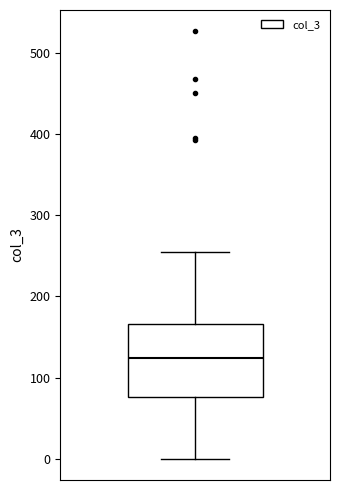

Where does the median line of the box sit on the y-axis? The values are not printed on the chart, so give them approximately, as read against the axis.

120